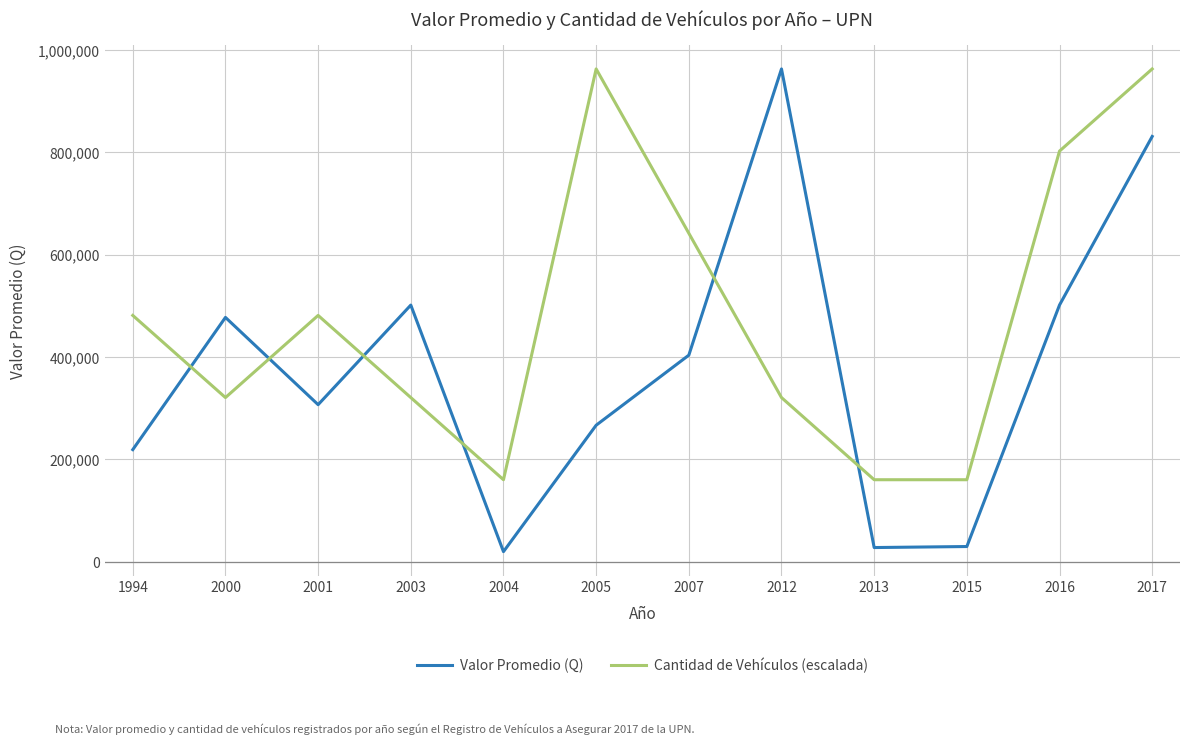

What is the total value across all series at 2016?

1304096.1